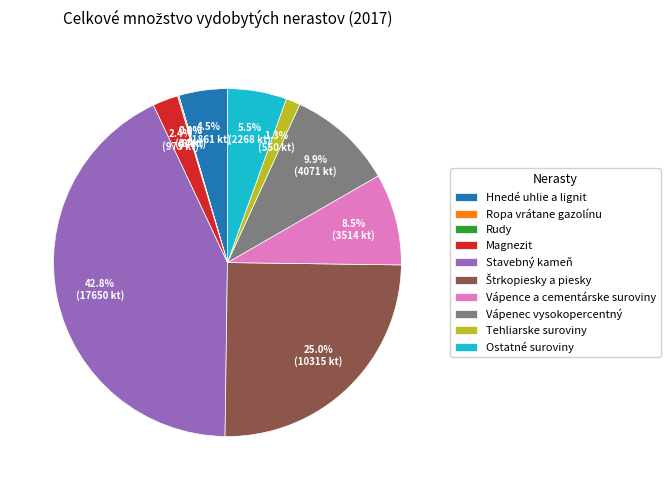

How much of the chart is everything except Stavebný kameň?

57.2%